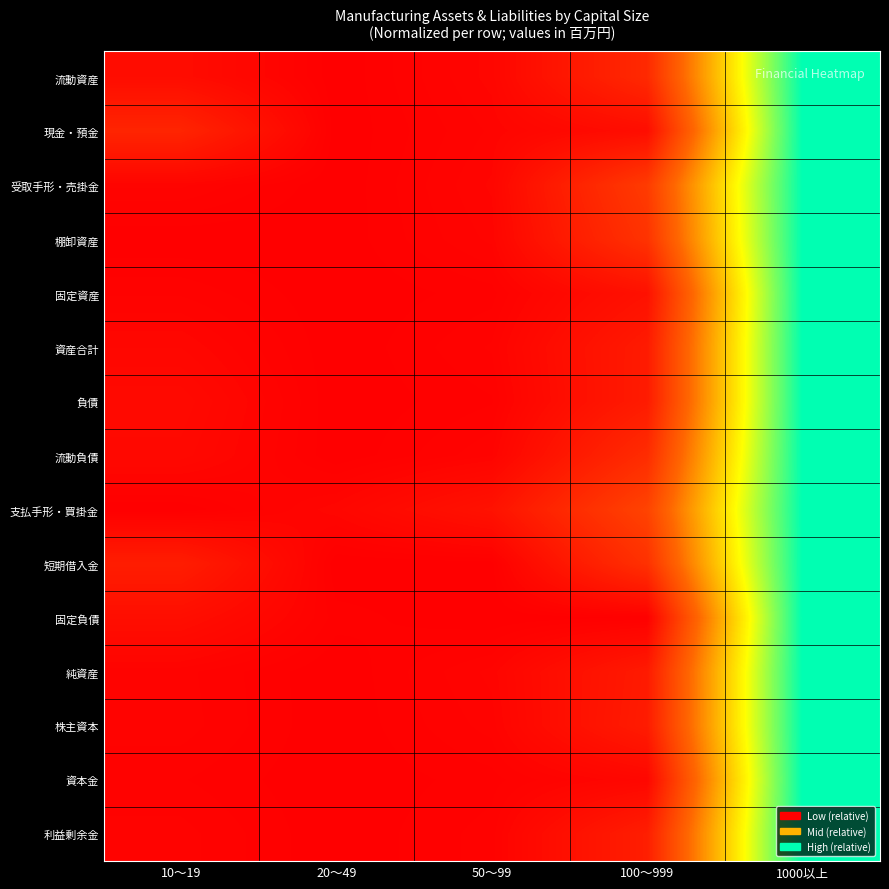

At which category is the sum across all series the highest?

1000以上